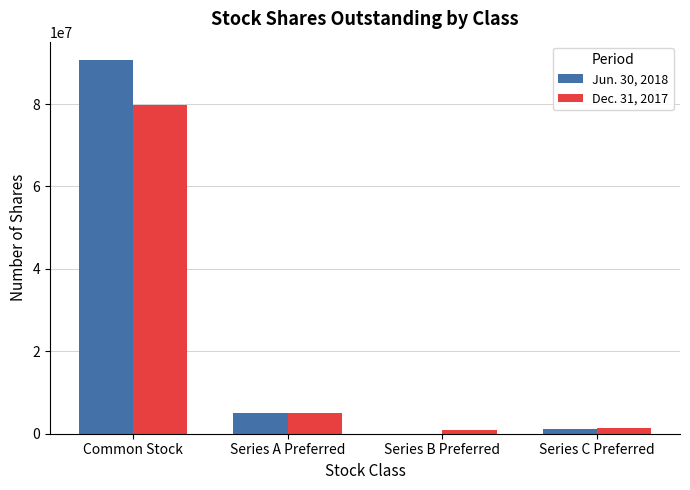

Reading right to left, what are all the values shown in this chart?

Jun. 30, 2018: Series C Preferred=1262491	Series B Preferred=0	Series A Preferred=5000000	Common Stock=90599120
Dec. 31, 2017: Series C Preferred=1424491	Series B Preferred=1000000	Series A Preferred=5000000	Common Stock=79797533